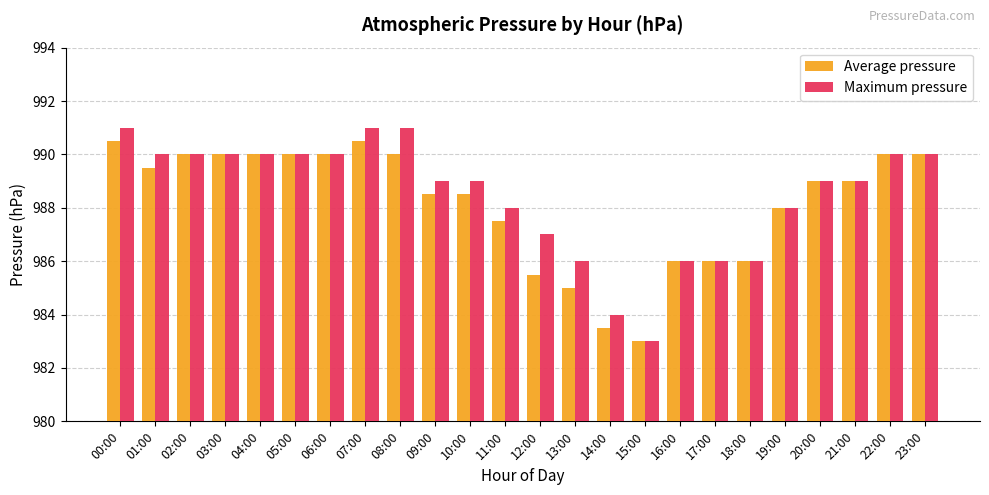

Count the number of data series in this chart.

2